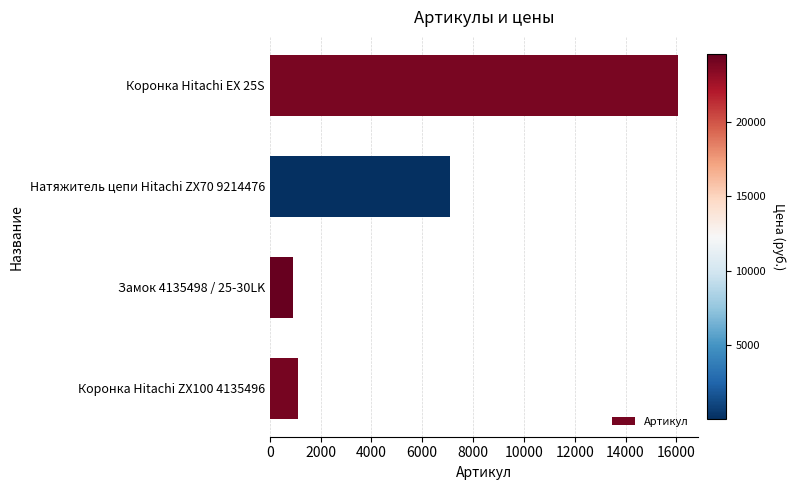

Where is the data nearest to the value 8494?

Натяжитель цепи Hitachi ZX70 9214476